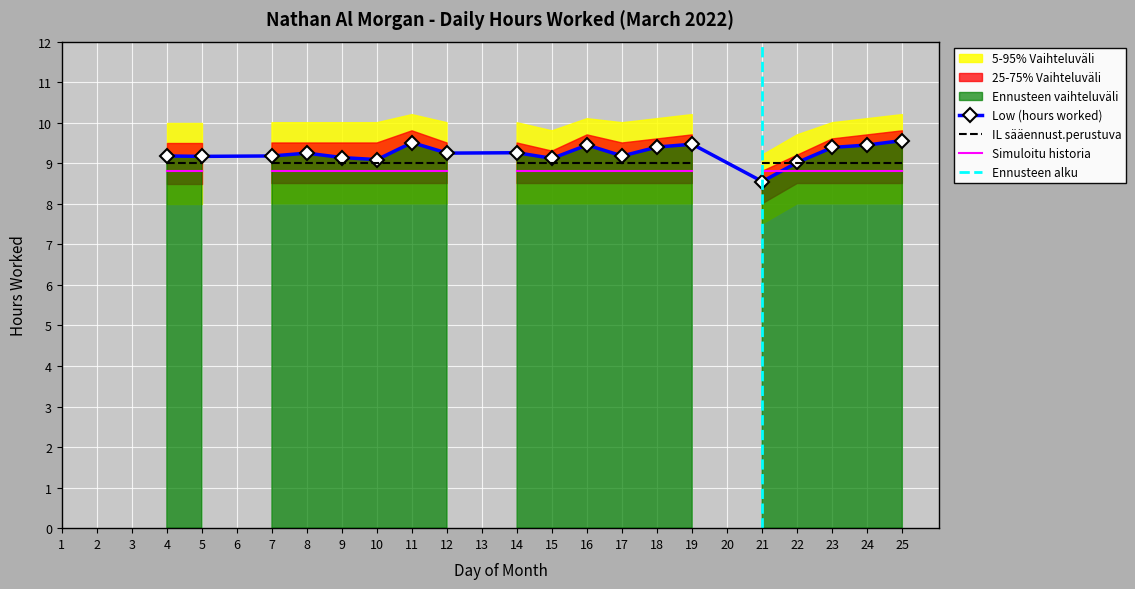

Read the value at 11.

9.5